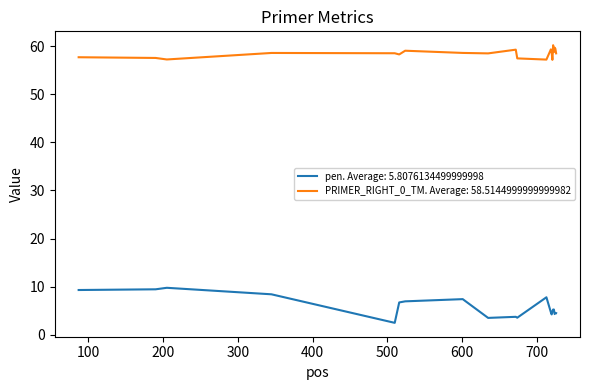

True or false: PRIMER_RIGHT_0_TM. Average: 58.5144999999999982 and pen. Average: 5.8076134499999998 cross at least once.

False